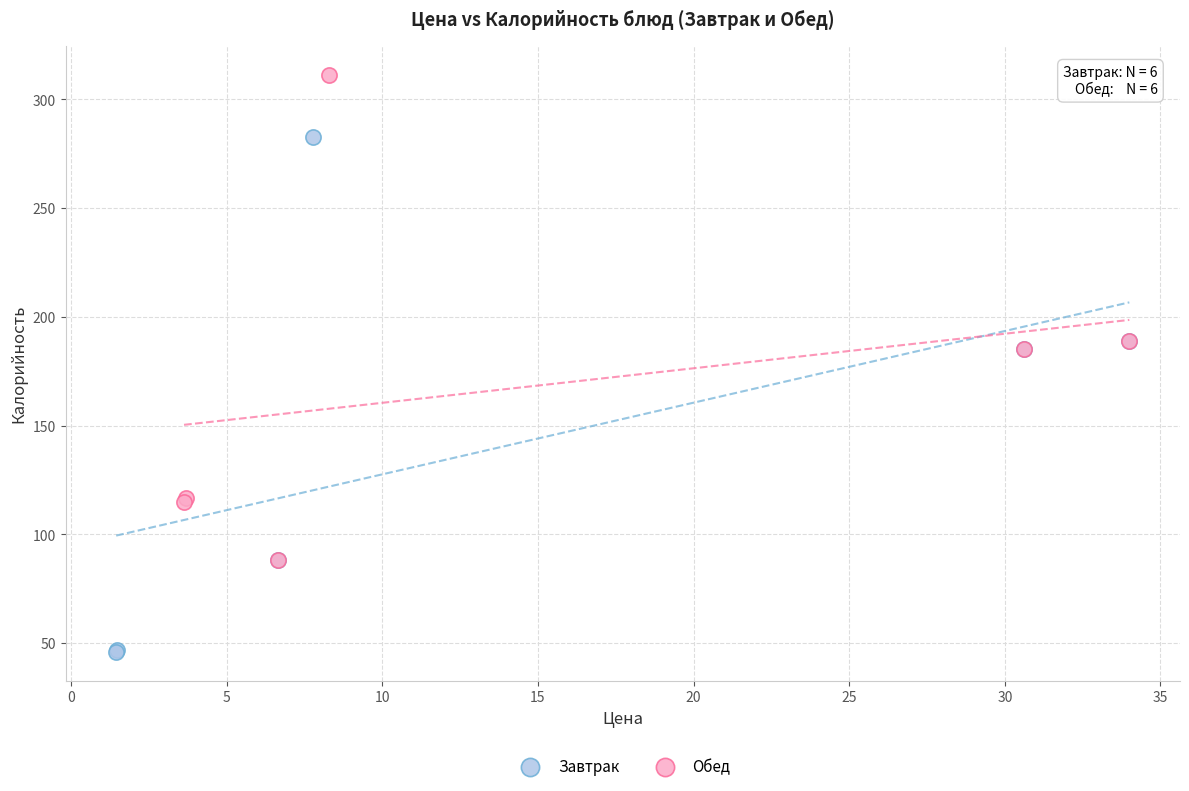

What are all the series names shown in the legend?

Завтрак, Обед